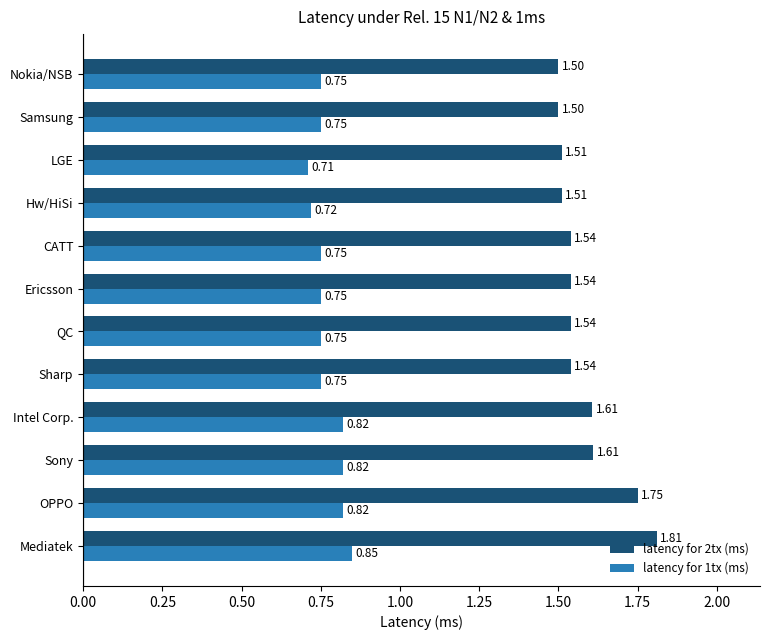

At which label is latency for 1tx (ms) closest to 0?

LGE